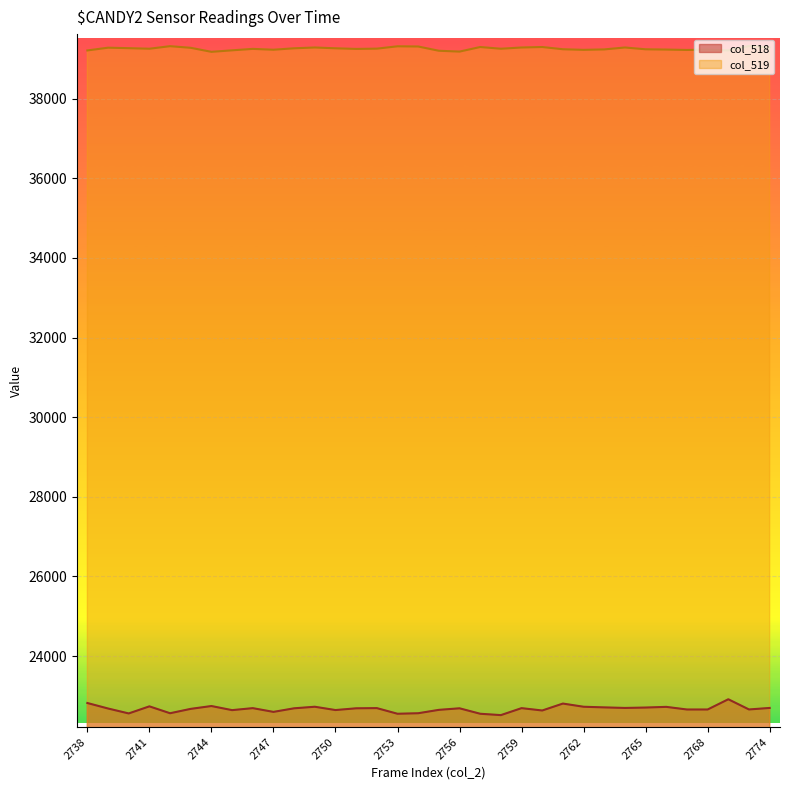

How many lines are shown in the chart?

2